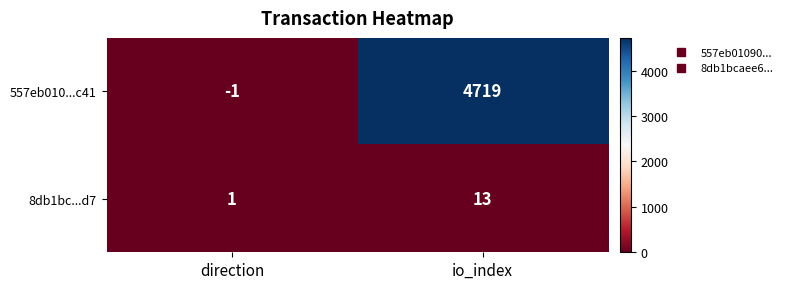

At direction, list the series in order from largest to smallest.

8db1bc...d7, 557eb010...c41